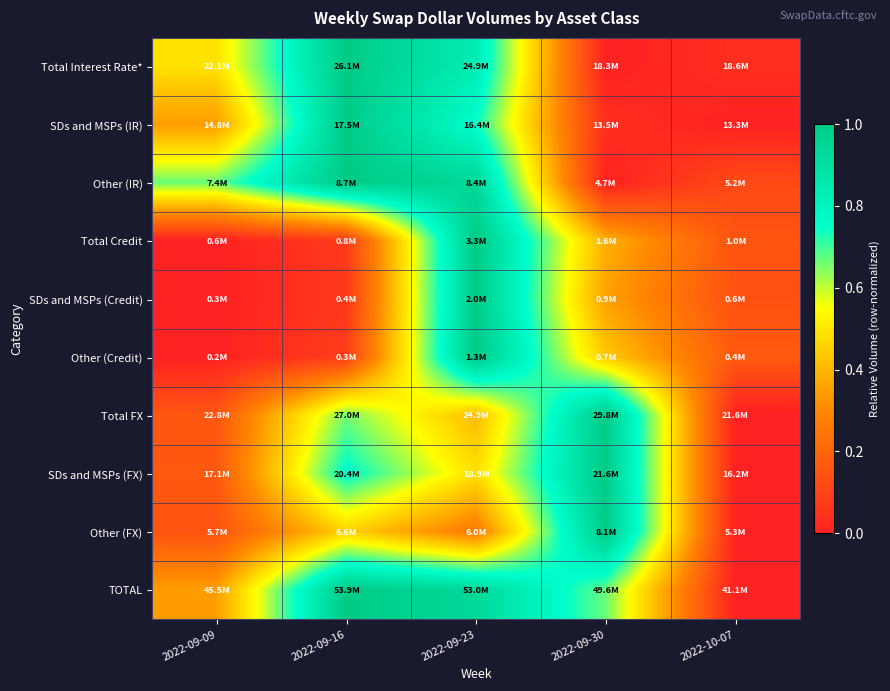

Which label corresponds to the smallest value in the chart?

2022-09-30